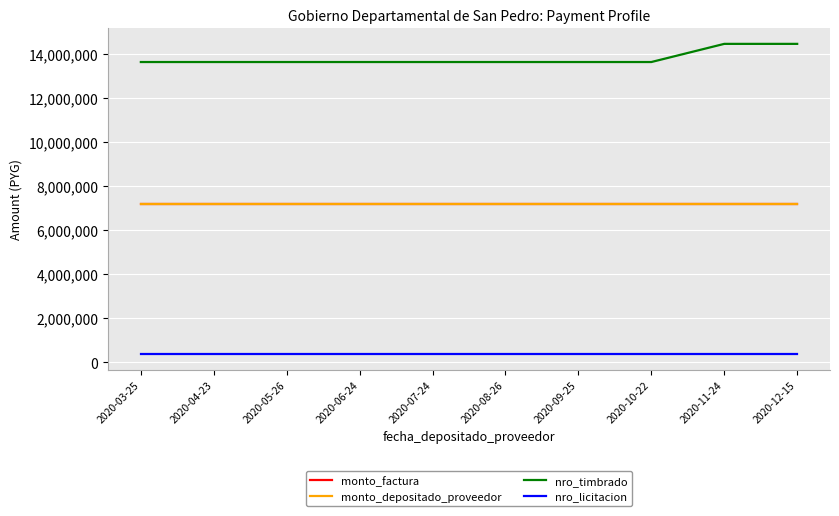

What is the smallest value displayed?

375880